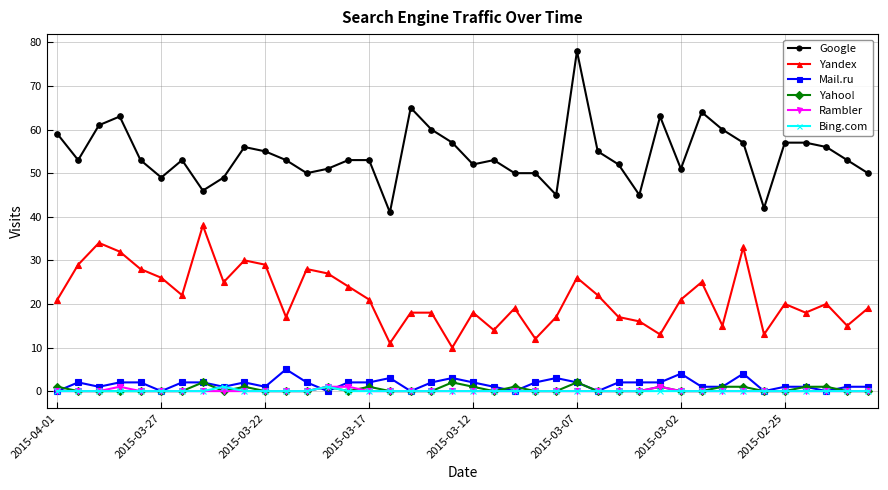

Which series has the largest range (max minus min)?

Google